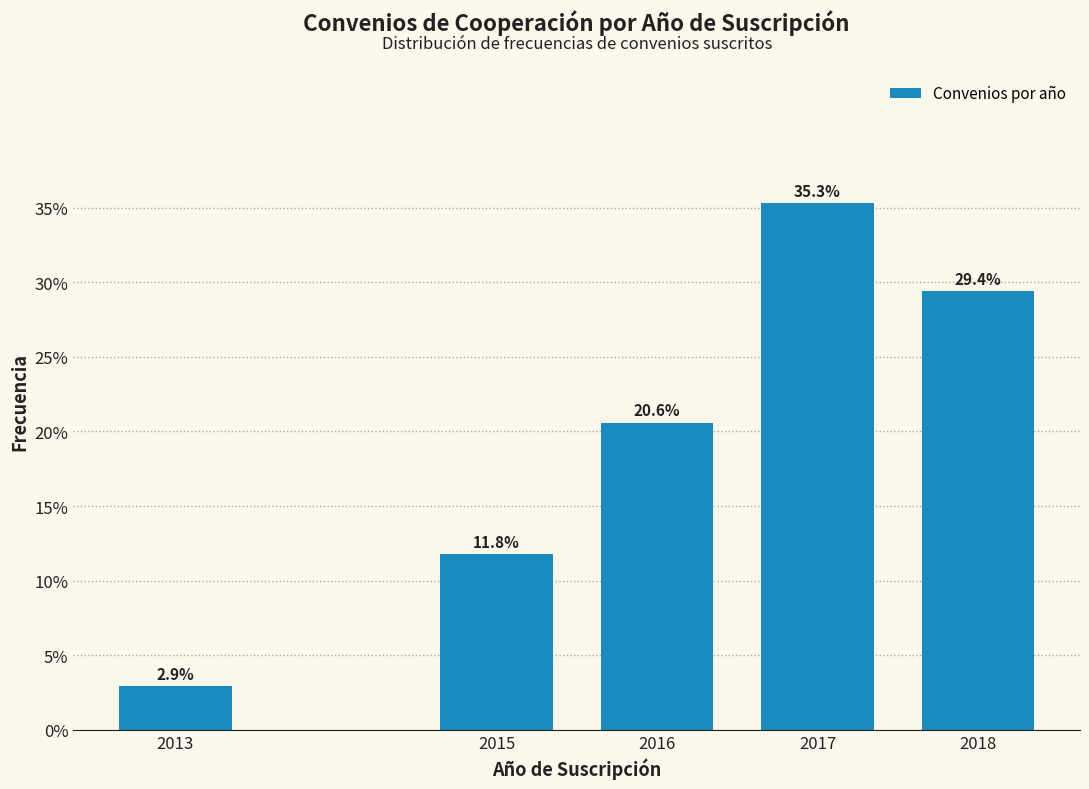

Reading left to right, list all the values displayed in this chart.

2.9	11.8	20.6	35.3	29.4